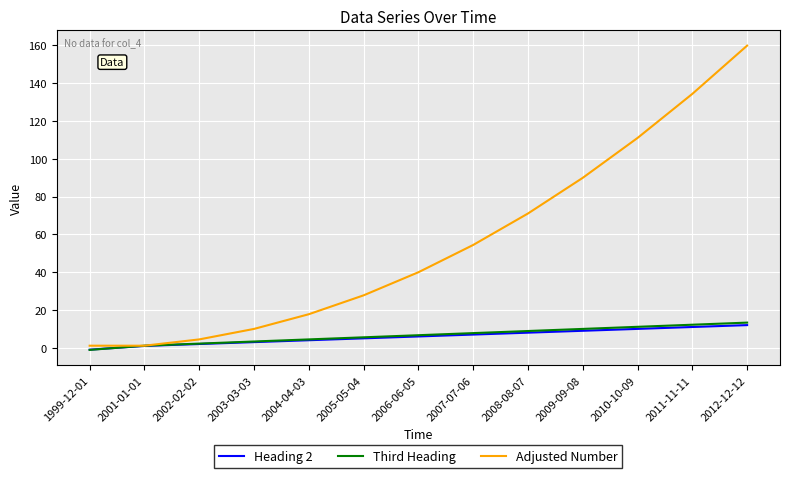

At which category does the chart reach its minimum across all series?

1999-12-01